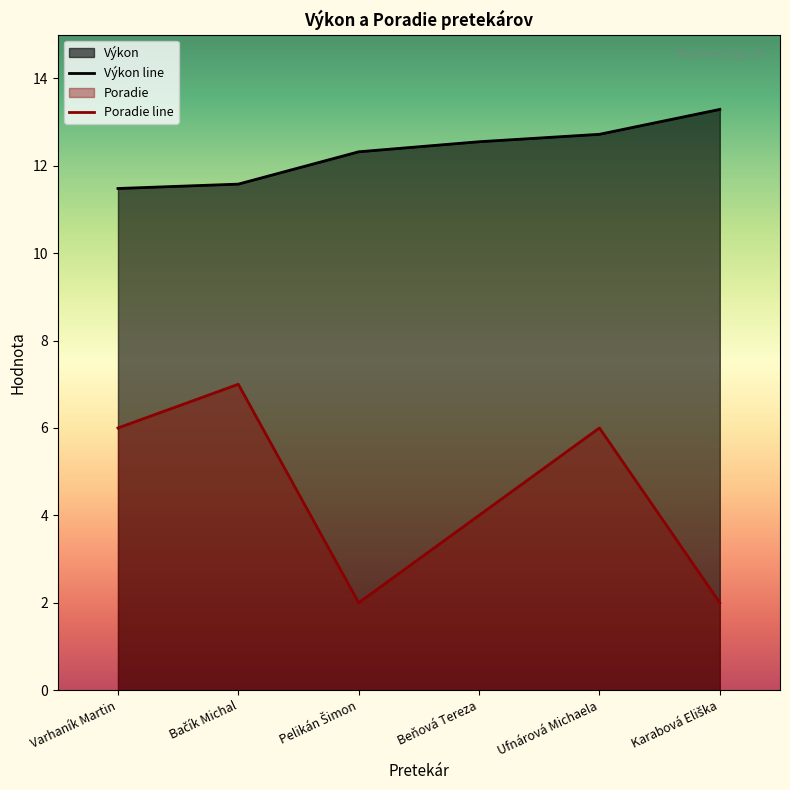

What is the label of the 6th point from the right?

Varhaník Martin